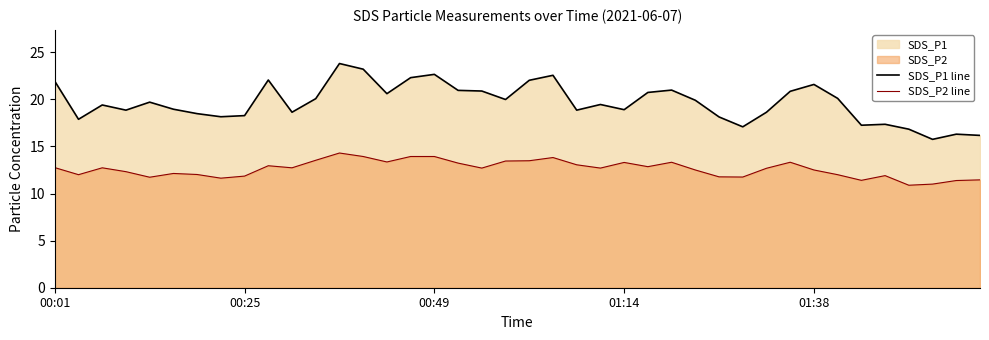

What is the highest value of the SDS_P1 line series?

23.8